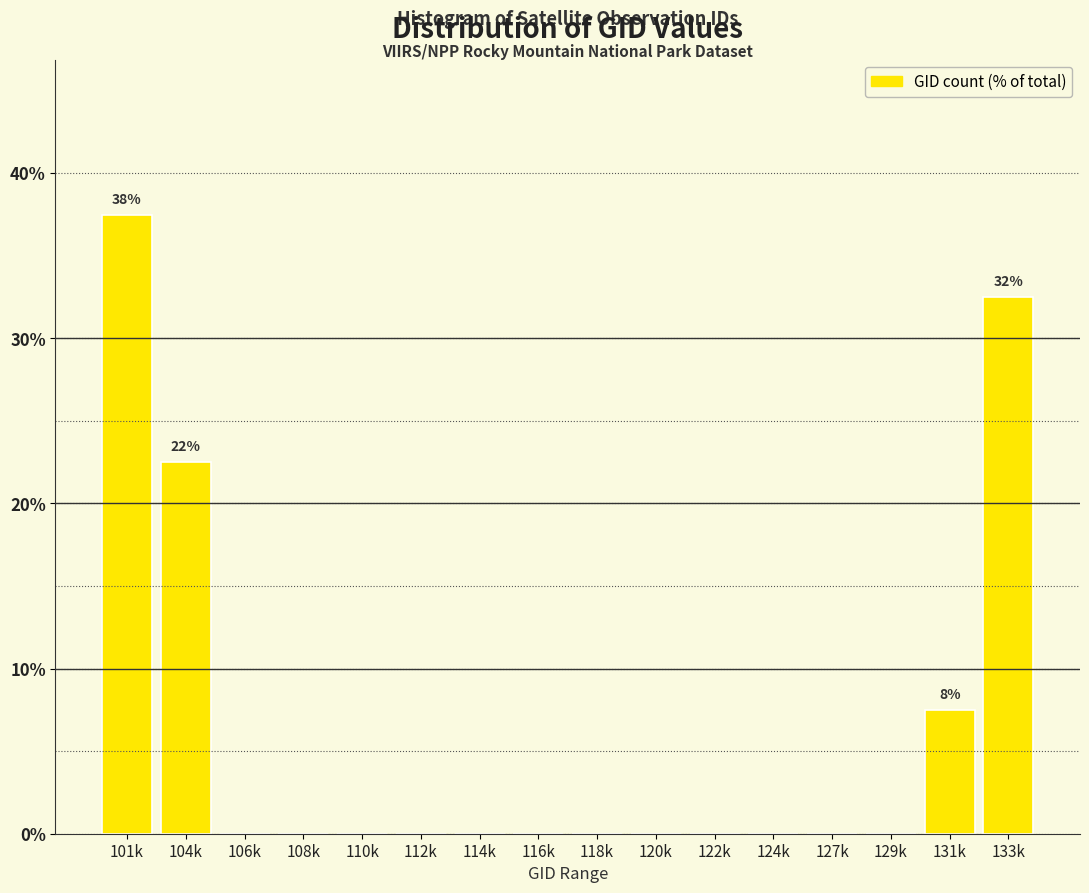

Reading left to right, what are all the values shown in this chart?

101k=37.5	104k=22.5	106k=0.0	108k=0.0	110k=0.0	112k=0.0	114k=0.0	116k=0.0	118k=0.0	120k=0.0	122k=0.0	124k=0.0	127k=0.0	129k=0.0	131k=7.5	133k=32.5